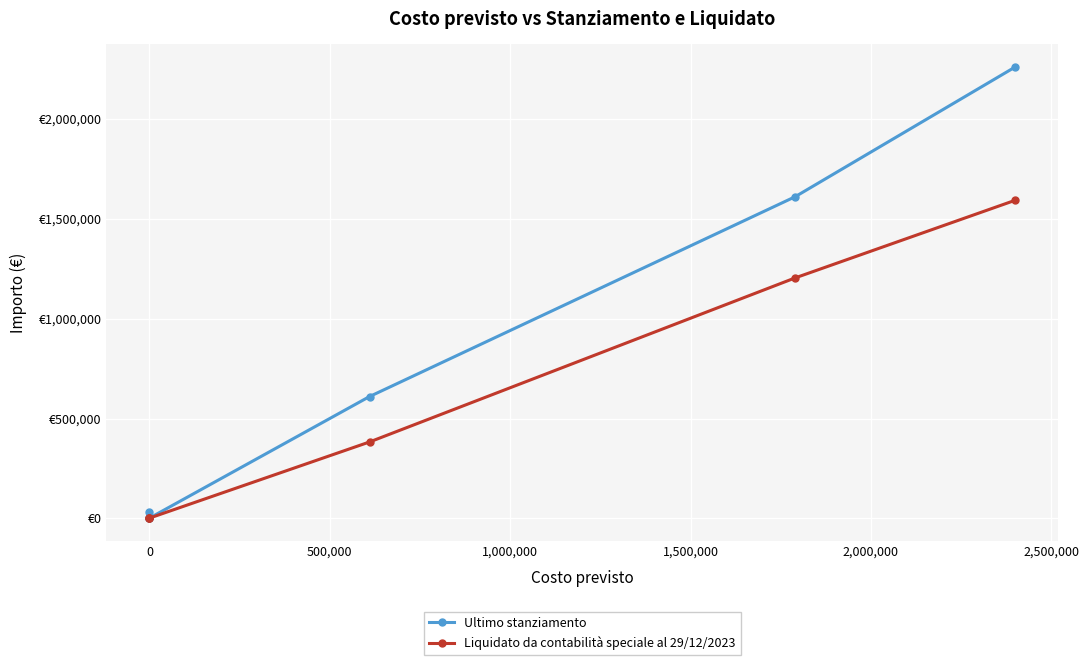

Is it true that Ultimo stanziamento equals 8538.8 at 0?

False